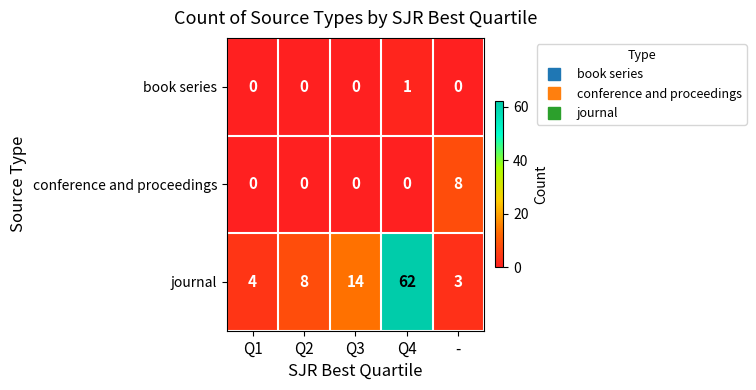

At which category is the sum across all series the highest?

Q4